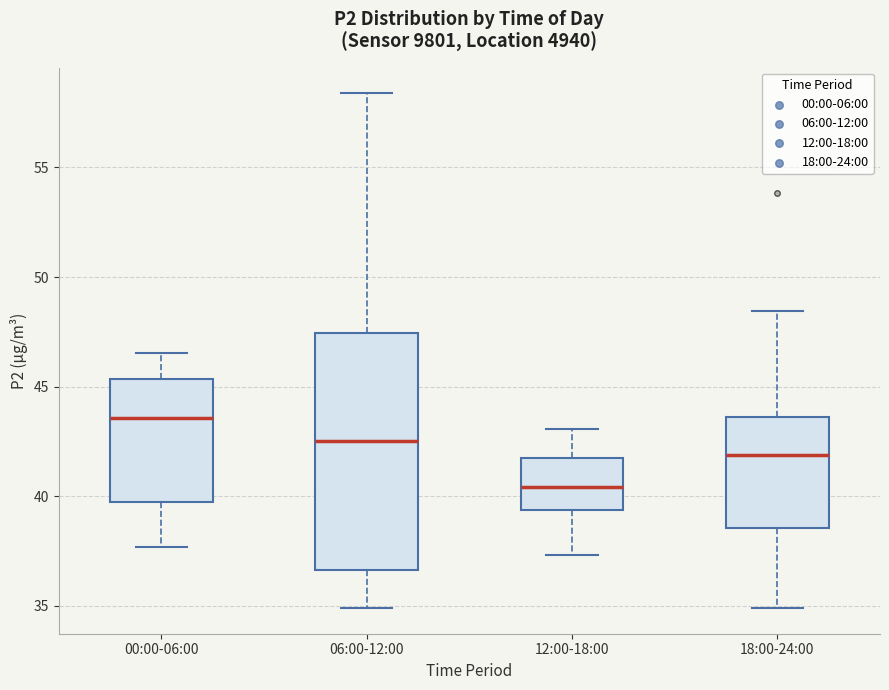

Comparing the boxes themselves (not the whiskers), which one is the tallest?

06:00-12:00